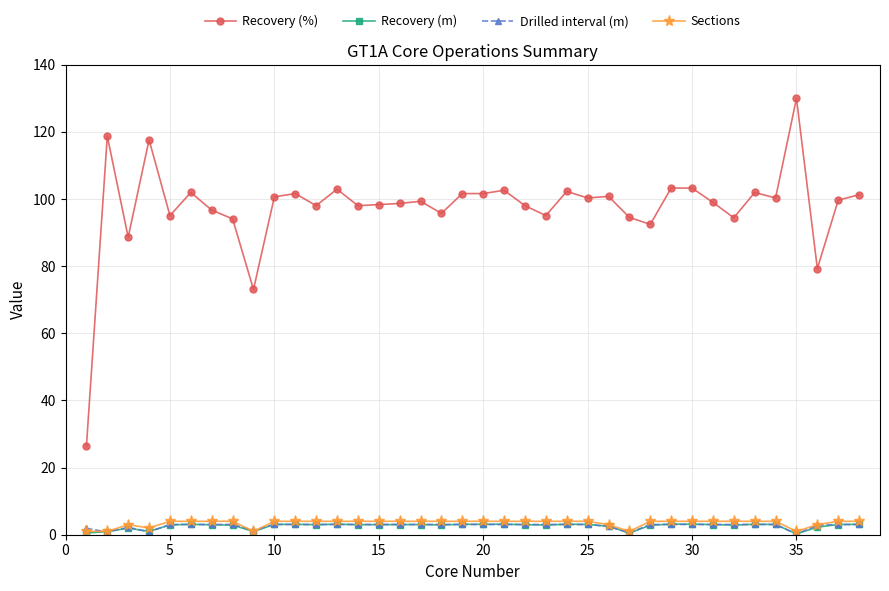

At how many categories does at least one series exceed 53?

37